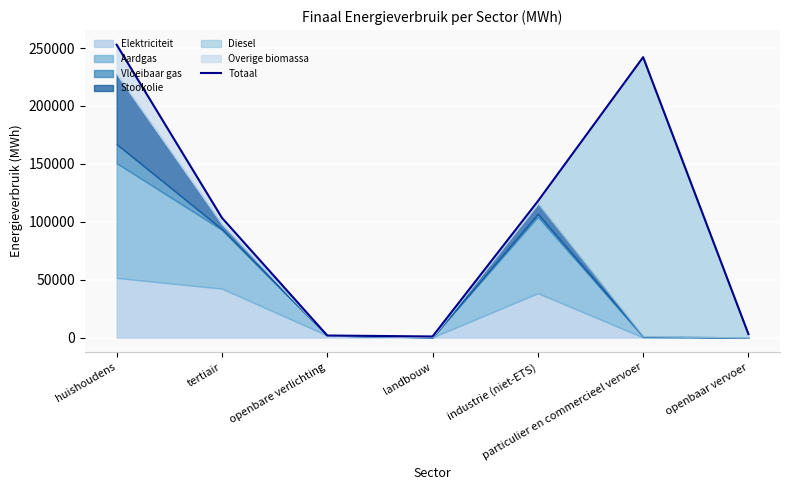

At which category does the chart reach its minimum across all series?

landbouw